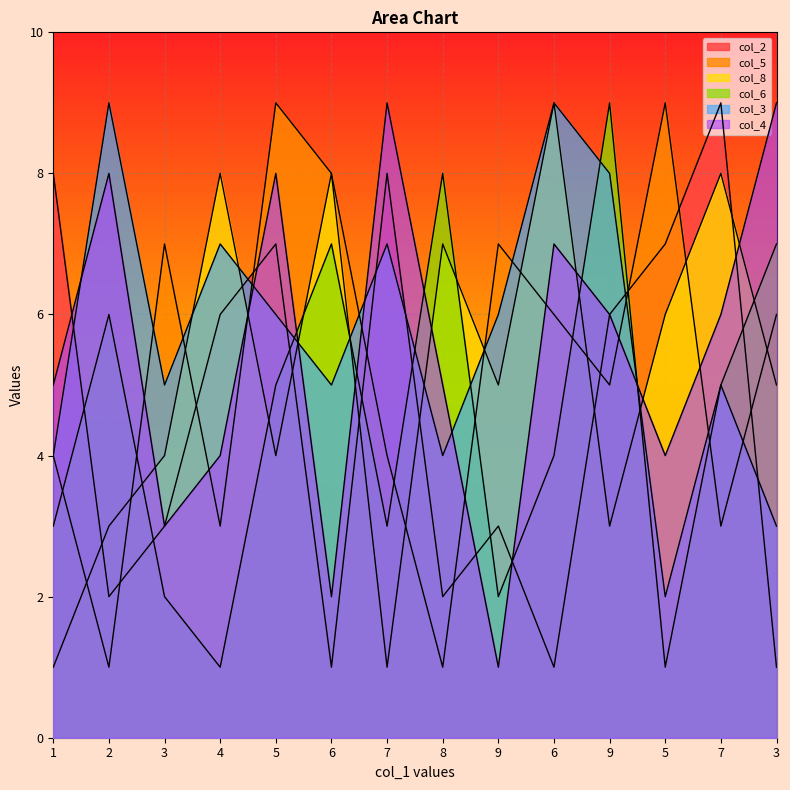

What is the greatest value displayed?

9